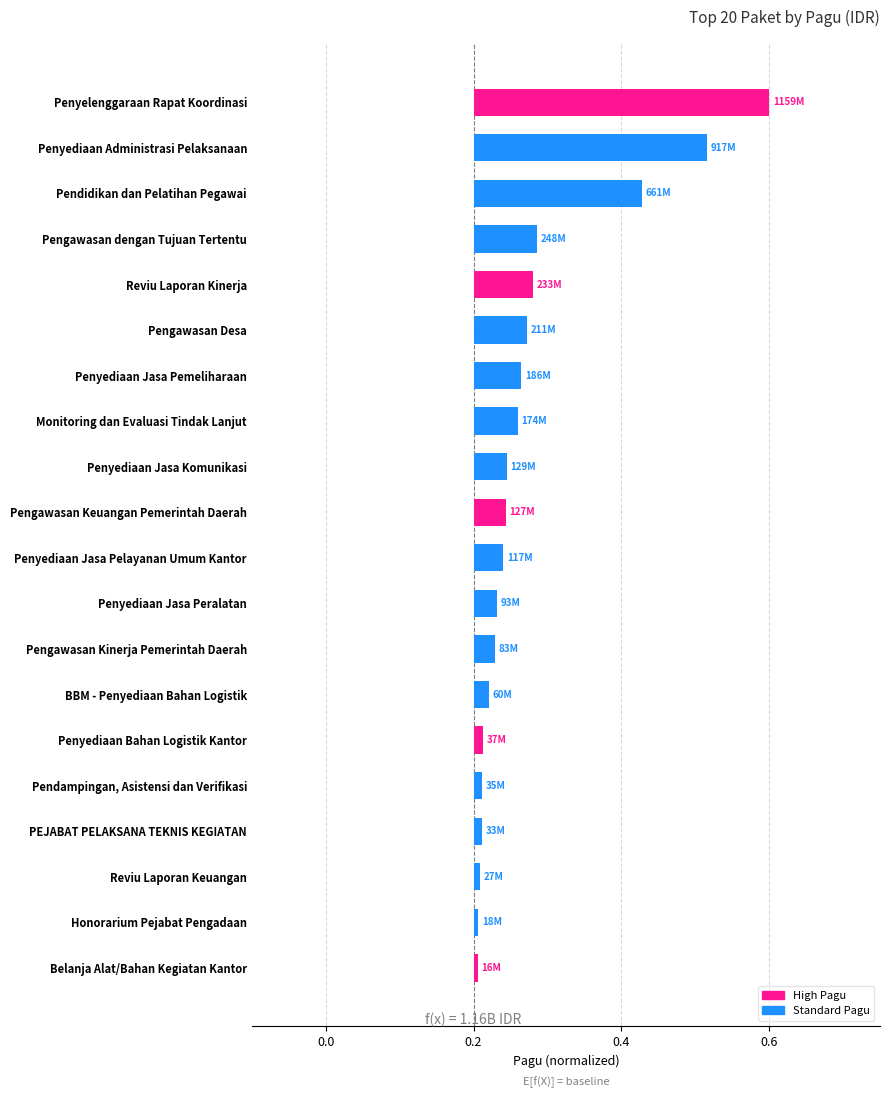

What is the average value?

0.1